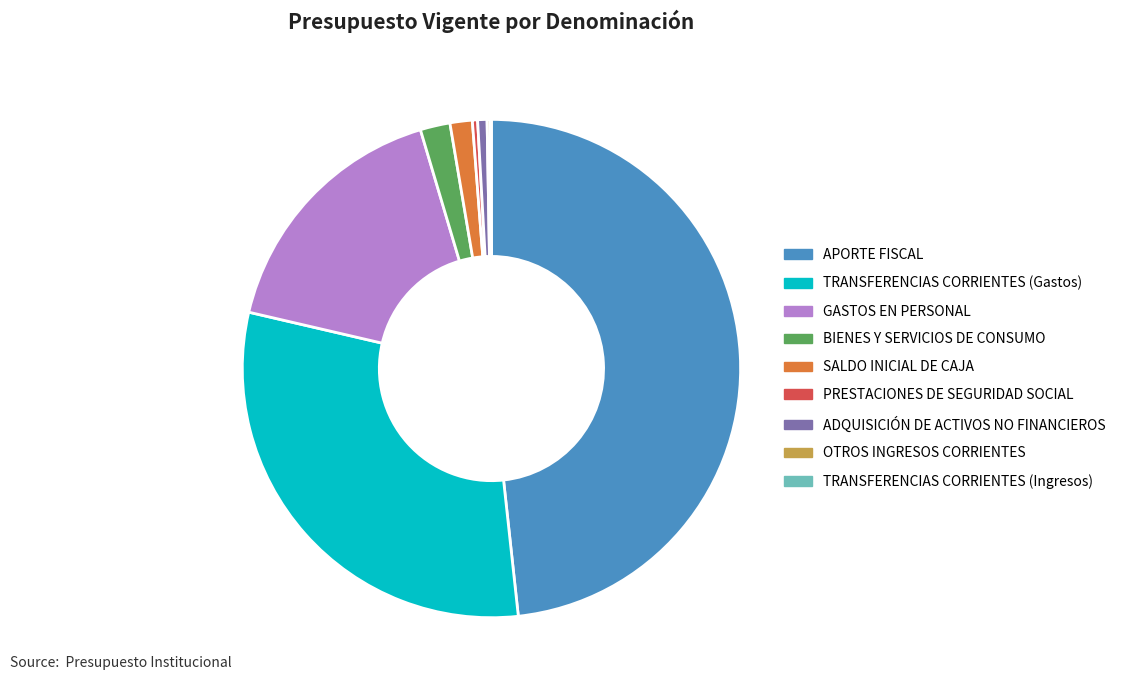

Do BIENES Y SERVICIOS DE CONSUMO and ADQUISICIÓN DE ACTIVOS NO FINANCIEROS together represent more than half of the pie?

No